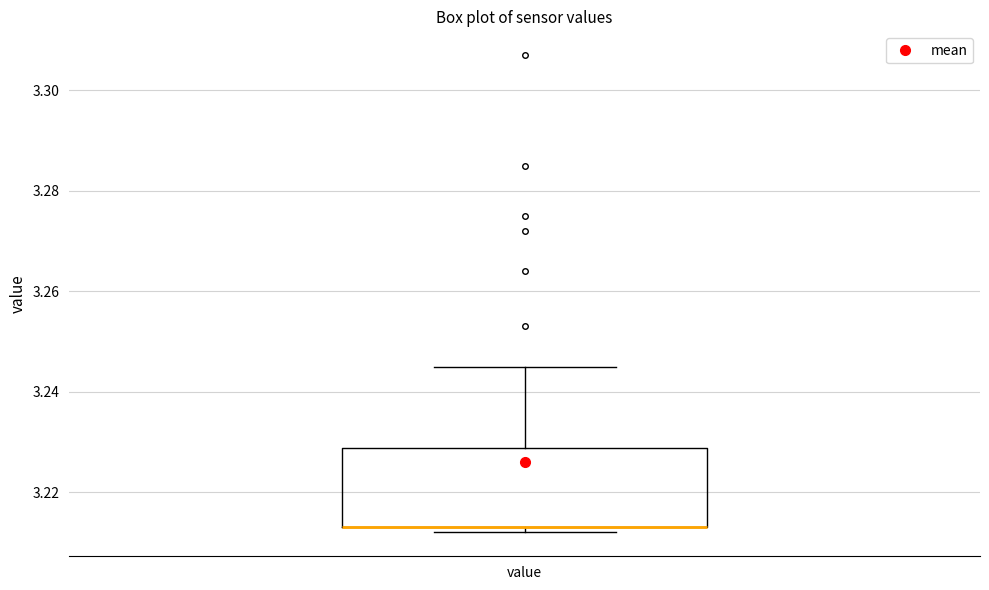

Where is the upper edge of the box for value on the y-axis? The values are not printed on the chart, so give them approximately, as read against the axis.

3.228